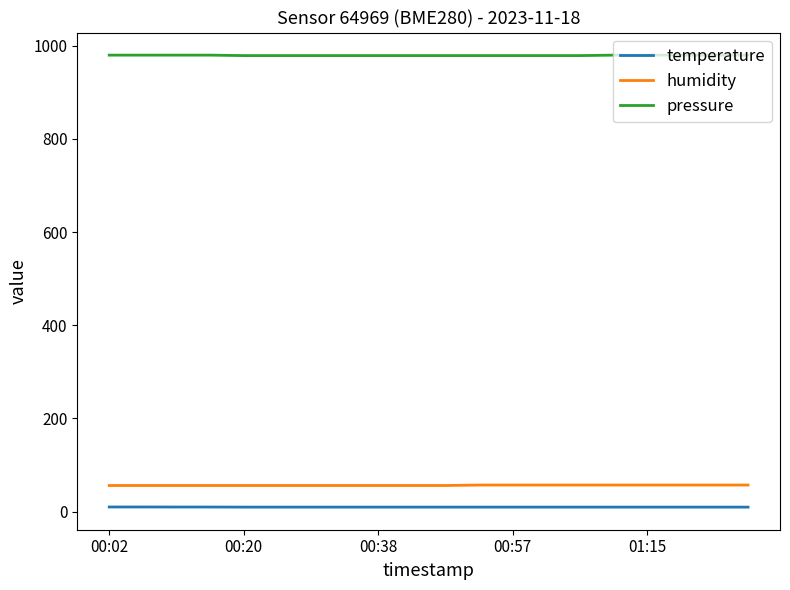

Rank the series by their maximum value, from highest to lowest.

pressure, humidity, temperature